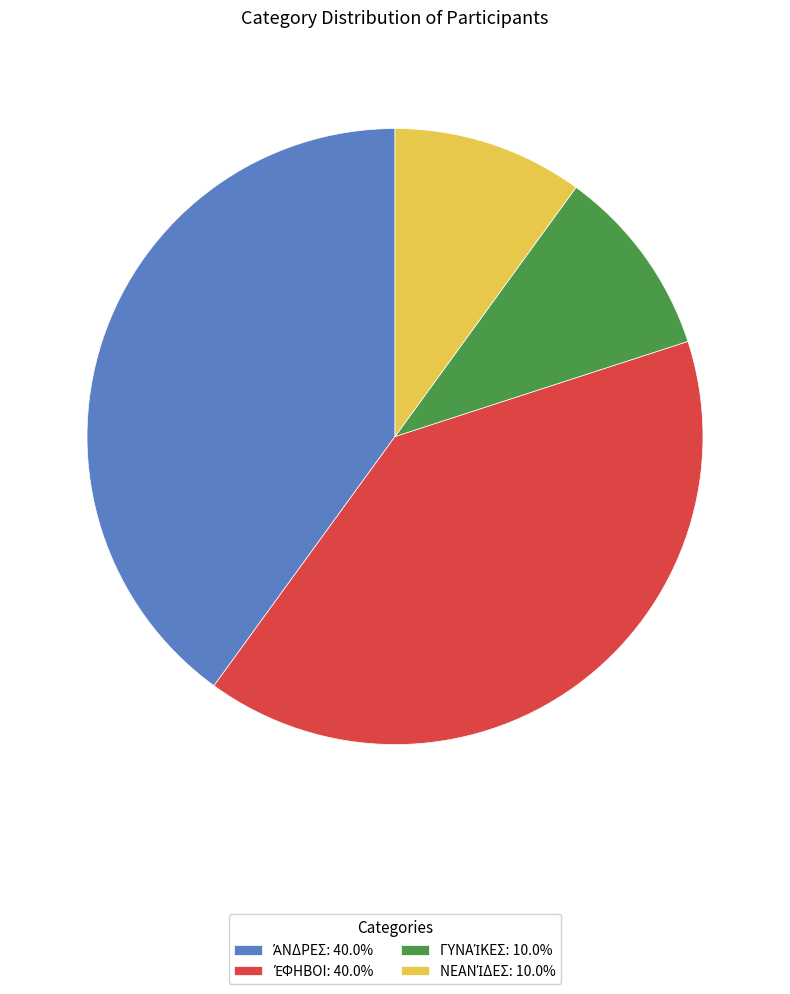

Is there a majority slice in this chart?

No